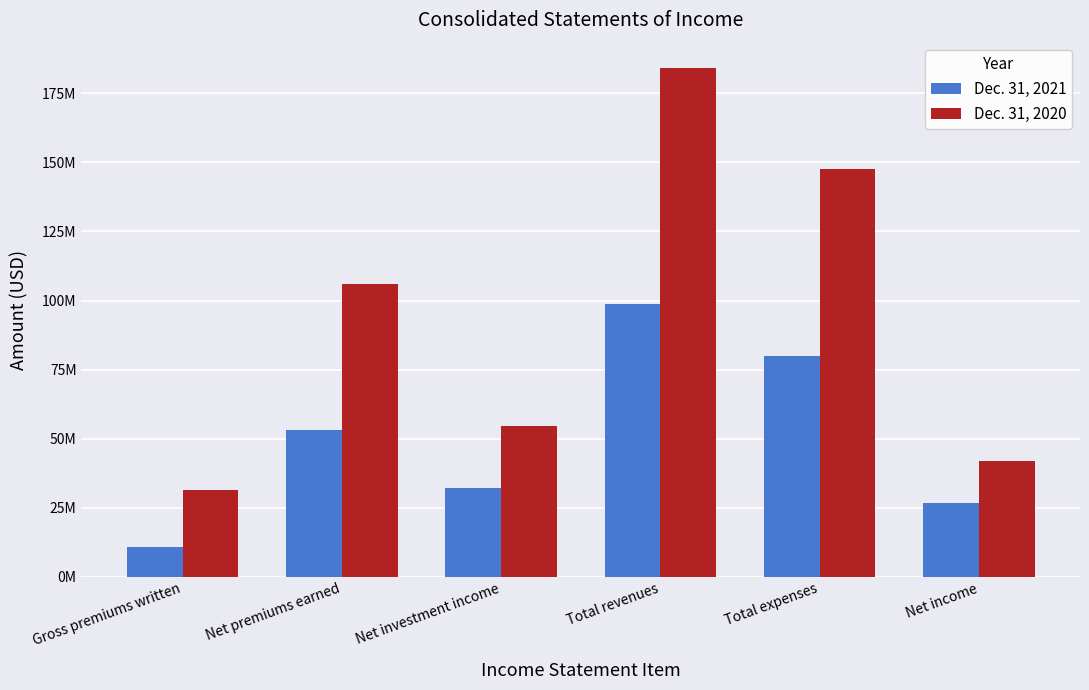

What is the spread (max minus min) of values at Gross premiums written?

20451000